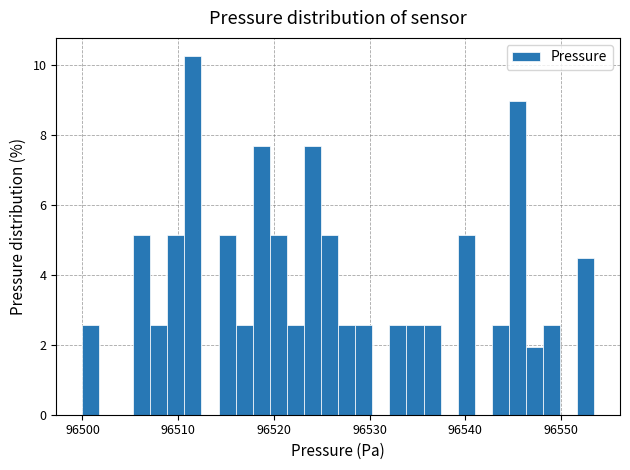

Read against the x-axis, roughly where is the centre of the tallest bar?

96512